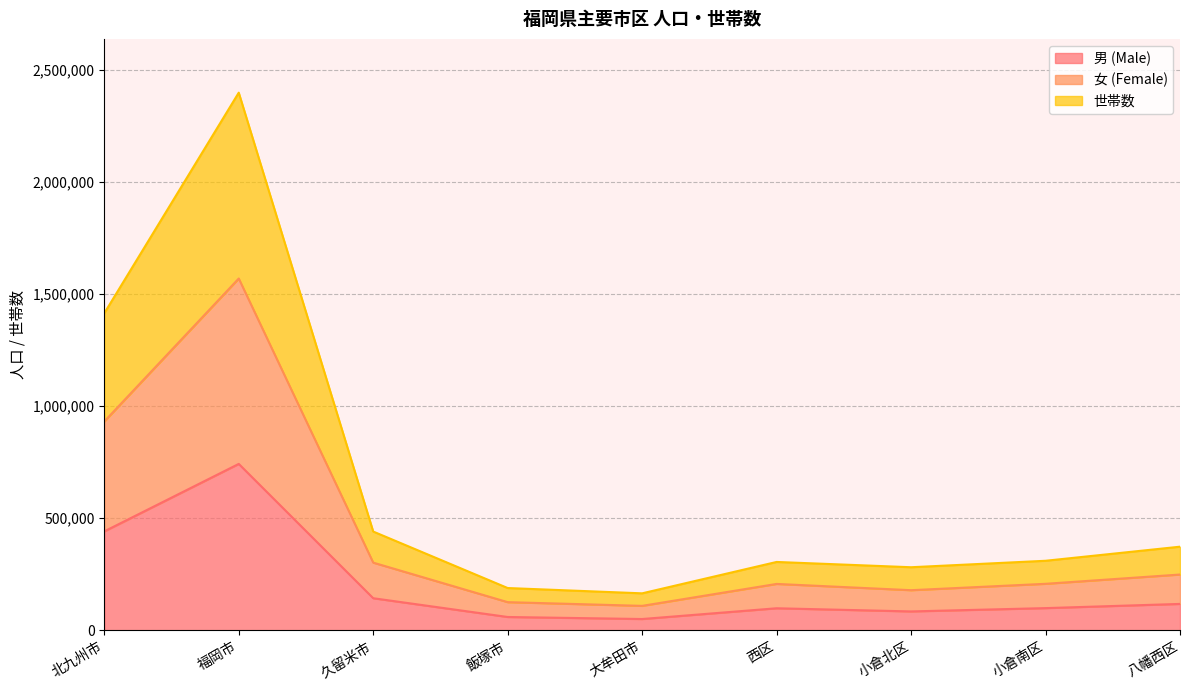

Which label corresponds to the smallest value in the chart?

大牟田市